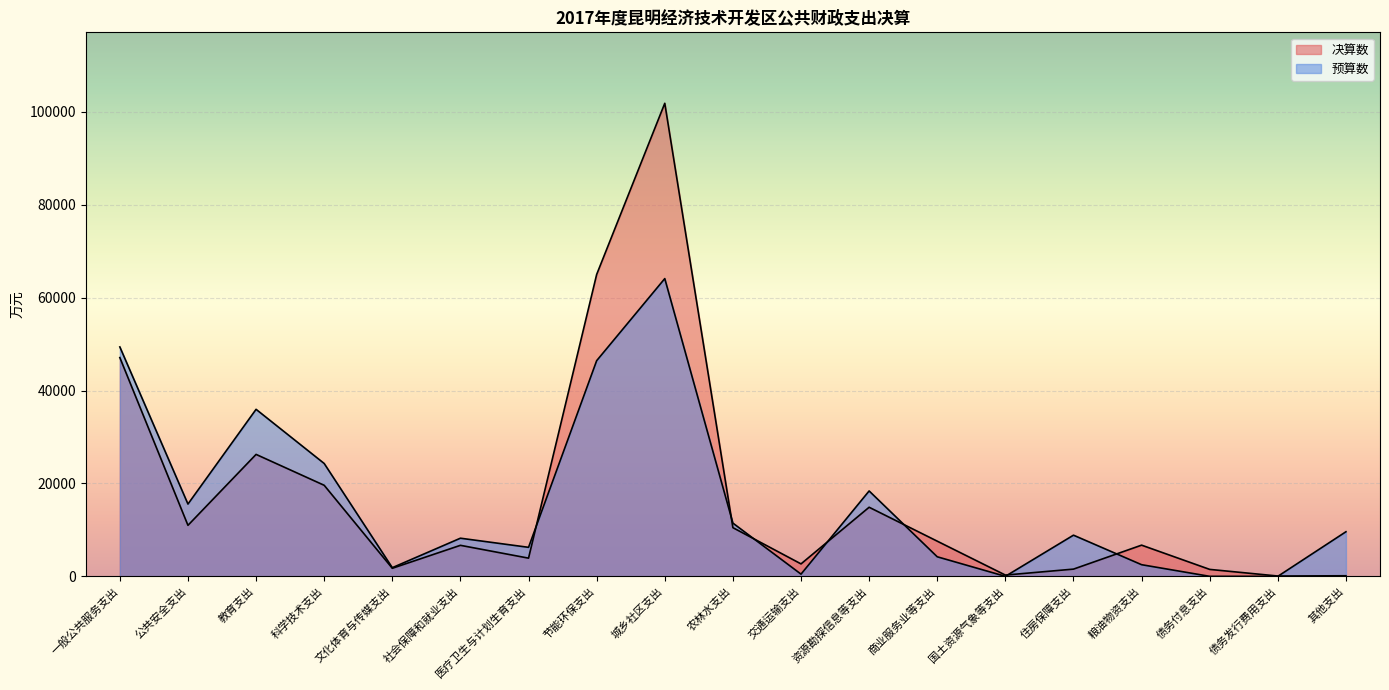

What is the difference between the 决算数 values at 公共安全支出 and 粮油物资支出?

4268